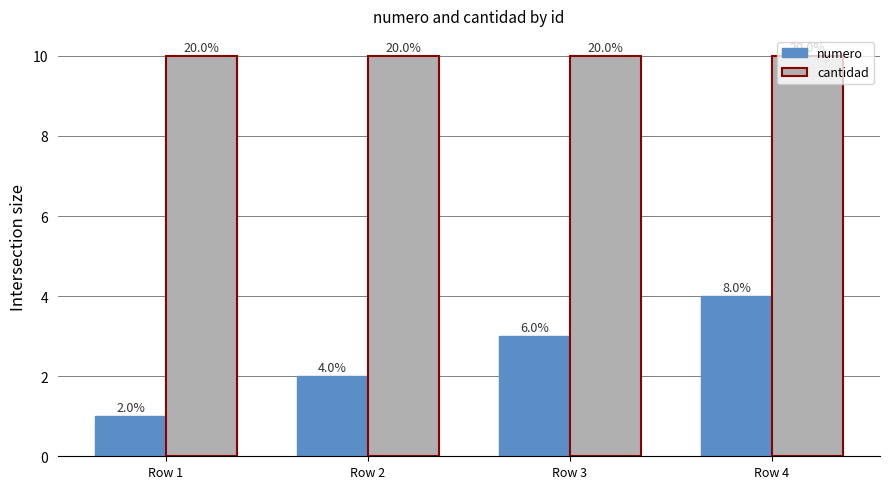

True or false: cantidad has a value of 10 at Row 4.

True